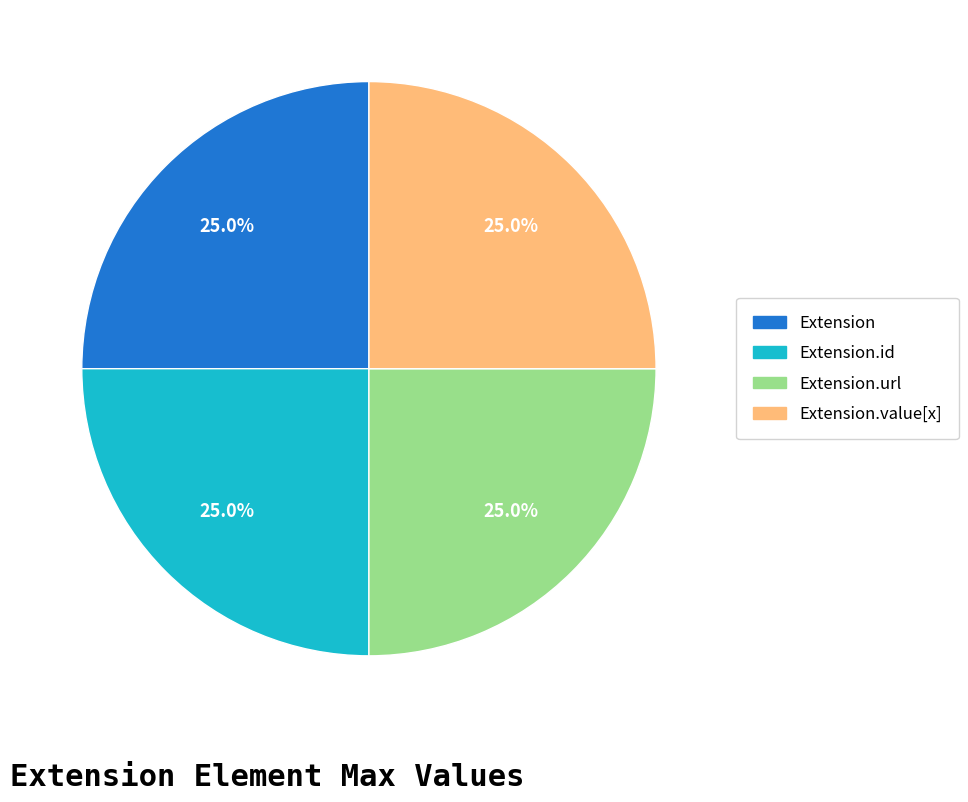

What is the ratio of the value at Extension.id to the value at Extension?

1.0